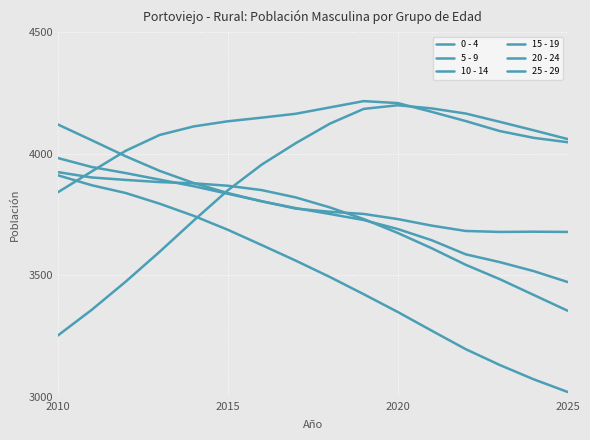

Is this an area chart (filled region under the line)?

No